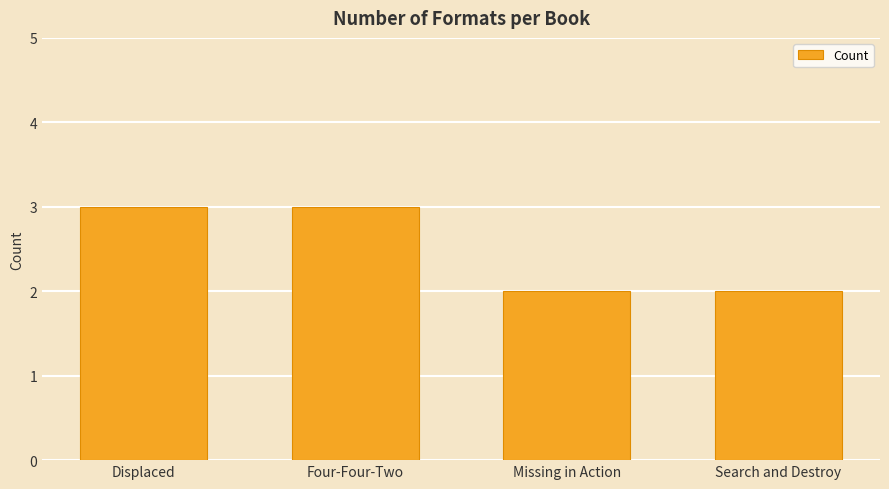

What is the difference between the values at Search and Destroy and Displaced?

1